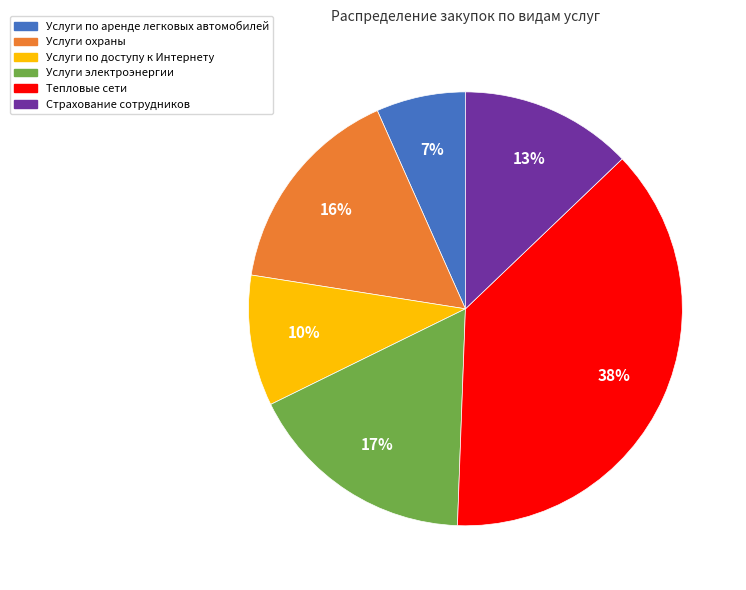

How many segments does this pie chart have?

6